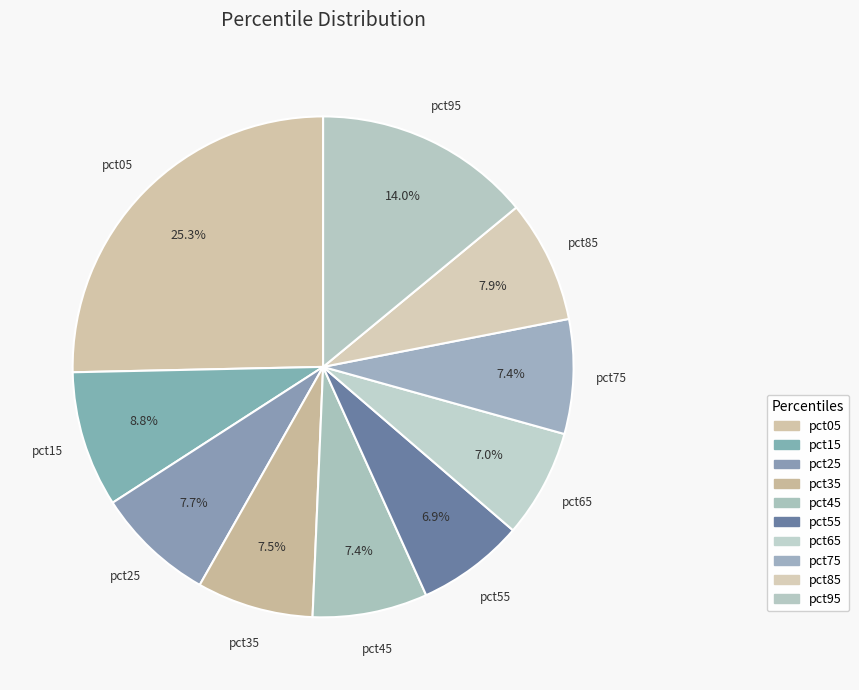

How many segments does this pie chart have?

10